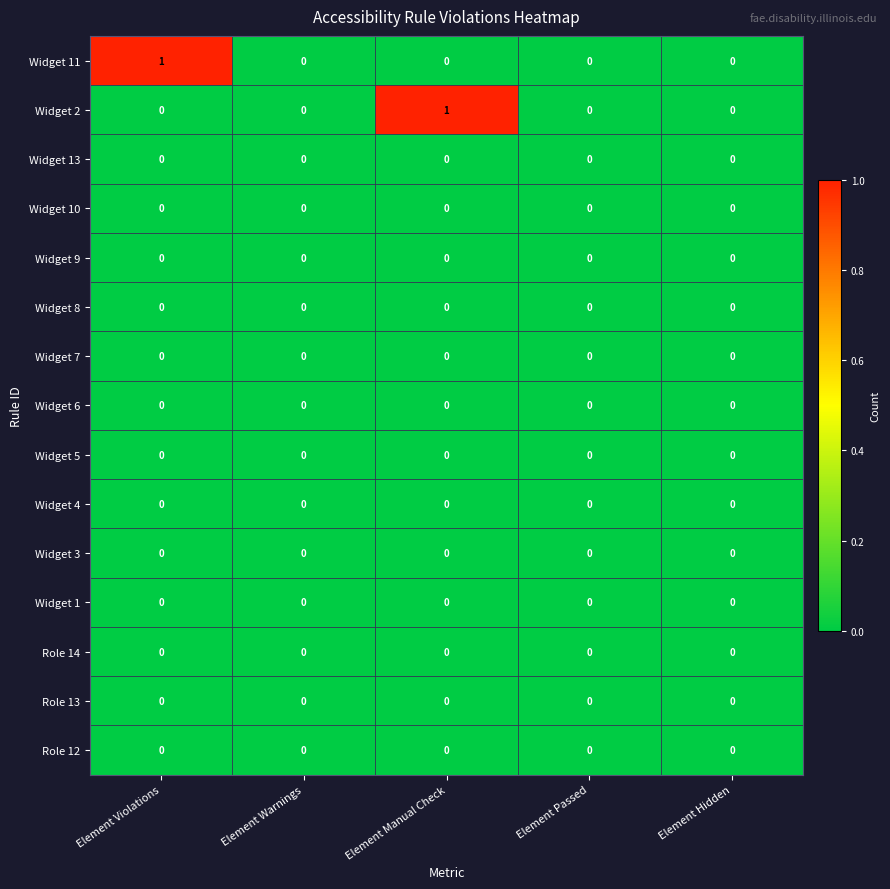

What is the spread (max minus min) of values at Element Manual Check?

1